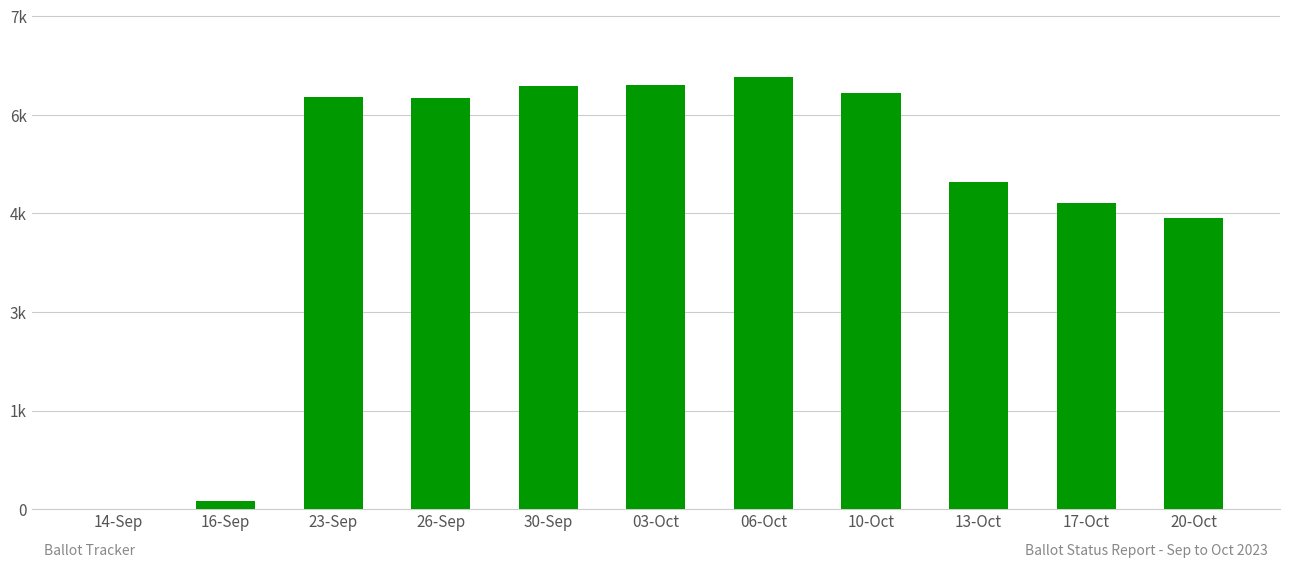

What is the change in value from 17-Oct to 20-Oct?

-234